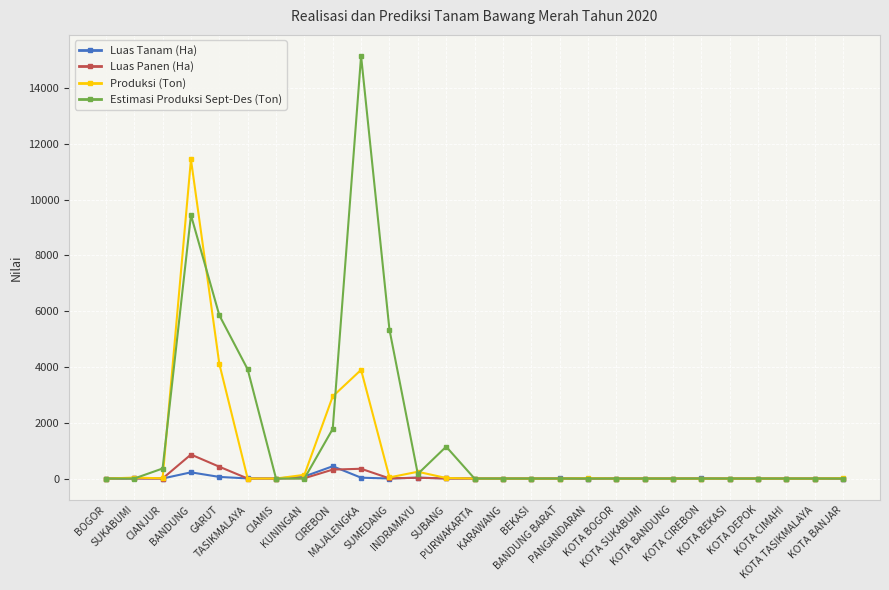

Which series has the widest spread of values?

Estimasi Produksi Sept-Des (Ton)